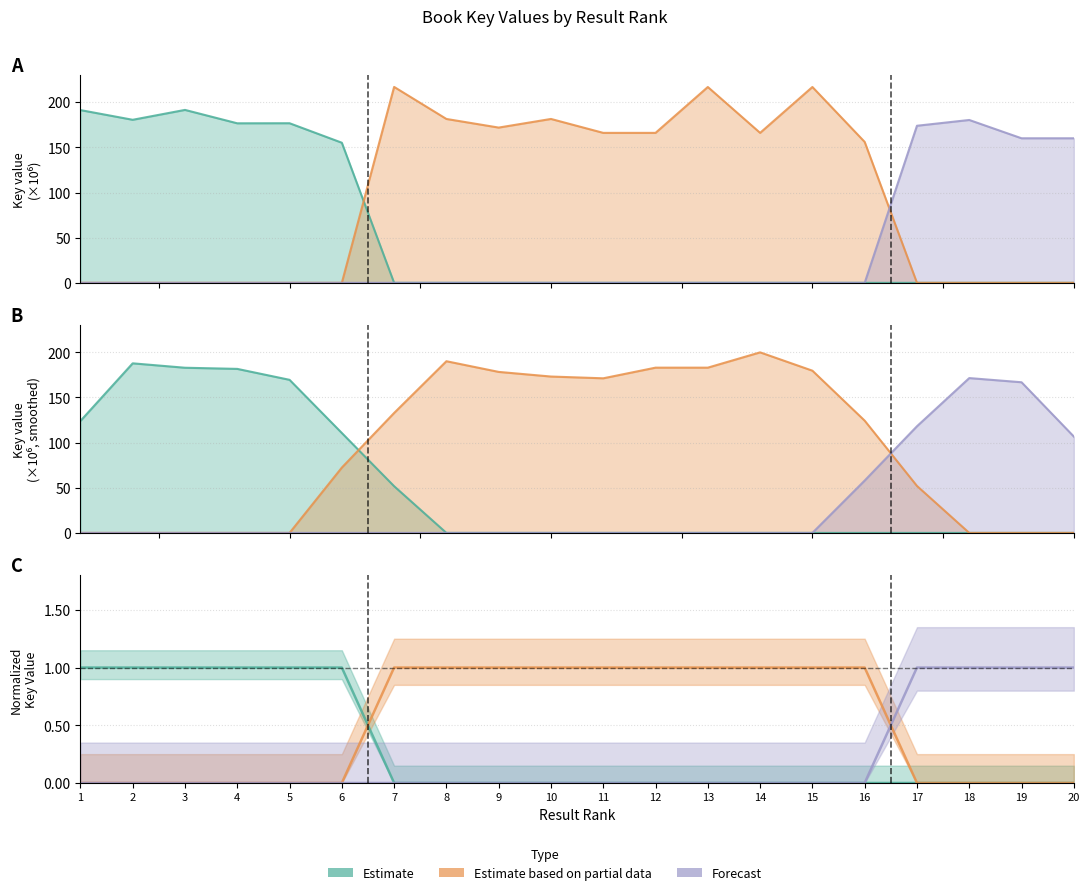

What is the maximum value for Estimate?

191.4